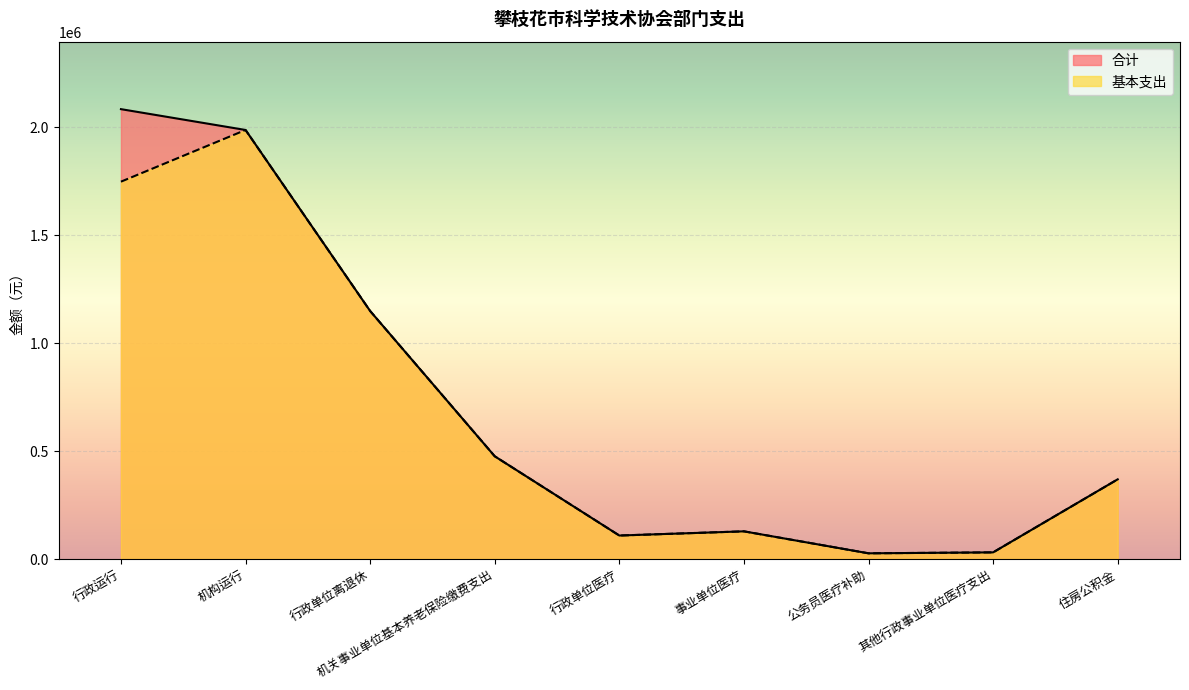

Is it true that 基本支出 equals 283330.1 at 机关事业单位基本养老保险缴费支出?

False